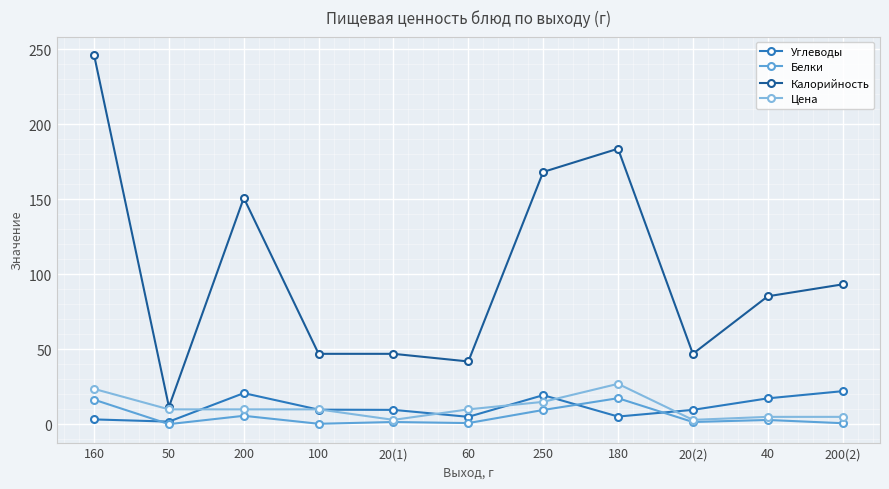

Where does the Цена series first go above 10?

160